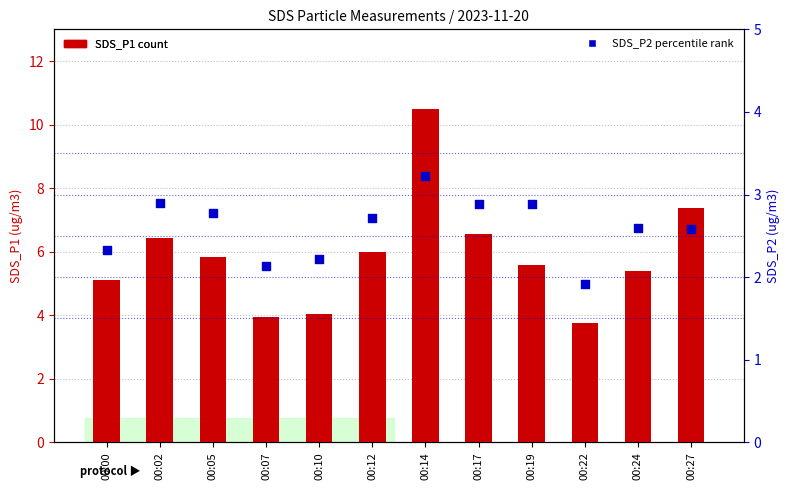

Is the value of SDS_P1 at 00:00 greater than the value of SDS_P2 at 00:05?

Yes